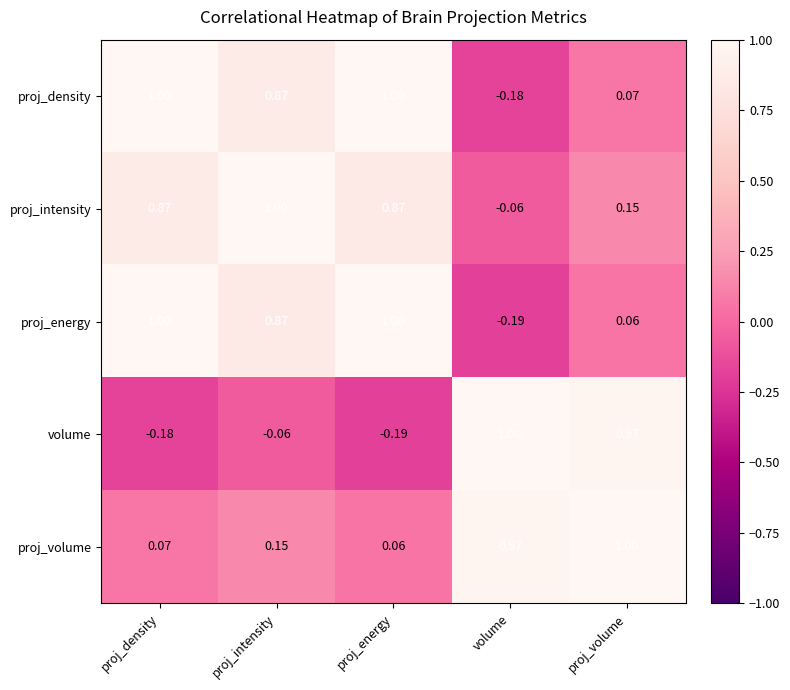

Which series changed the most between proj_energy and proj_volume?

volume